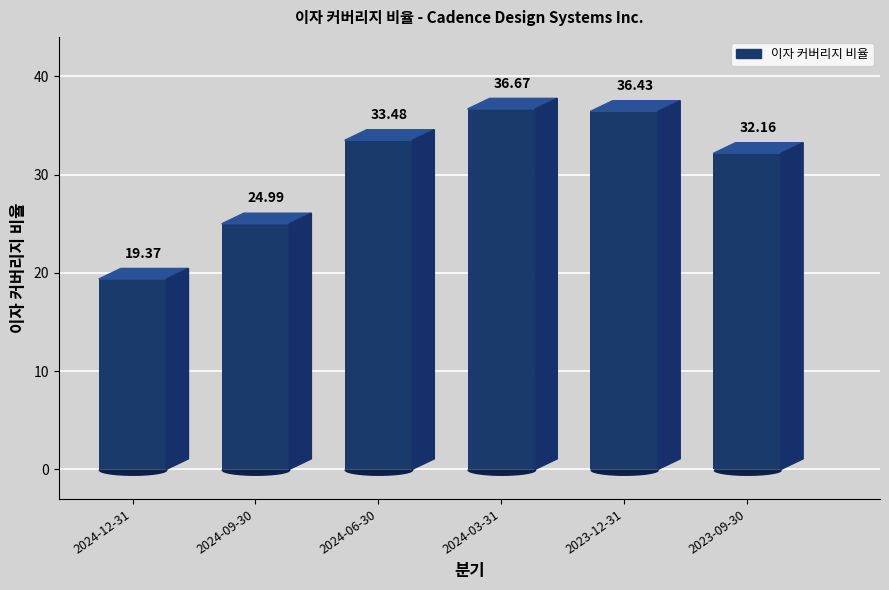

How many series are shown in this chart?

1